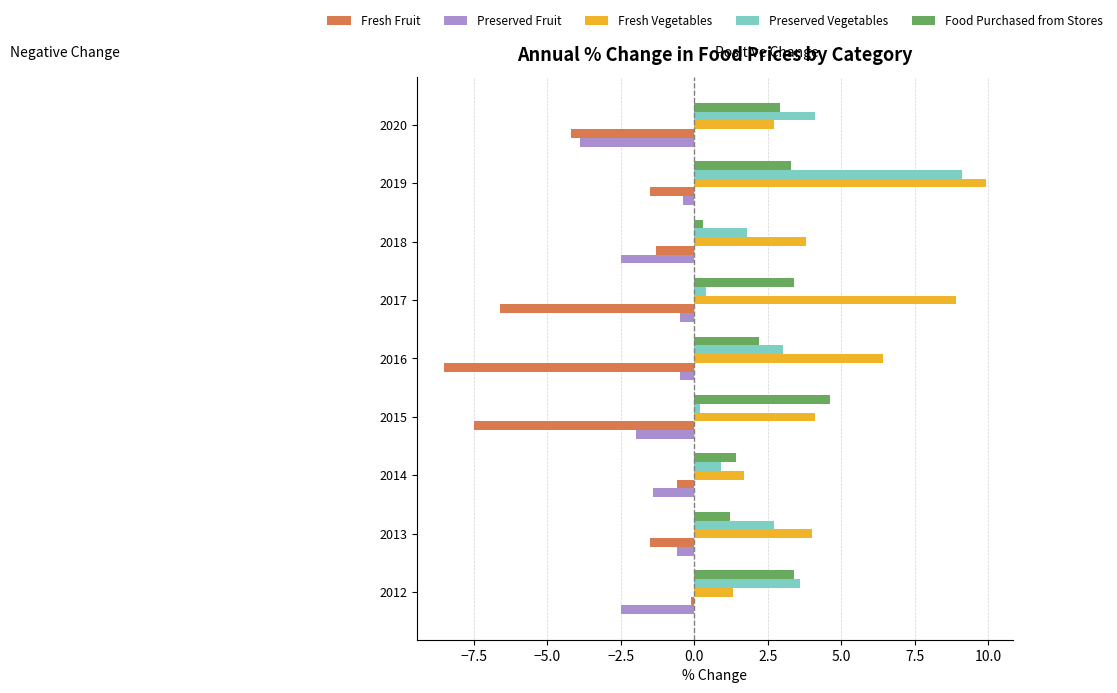

At which category is the sum across all series the highest?

2019